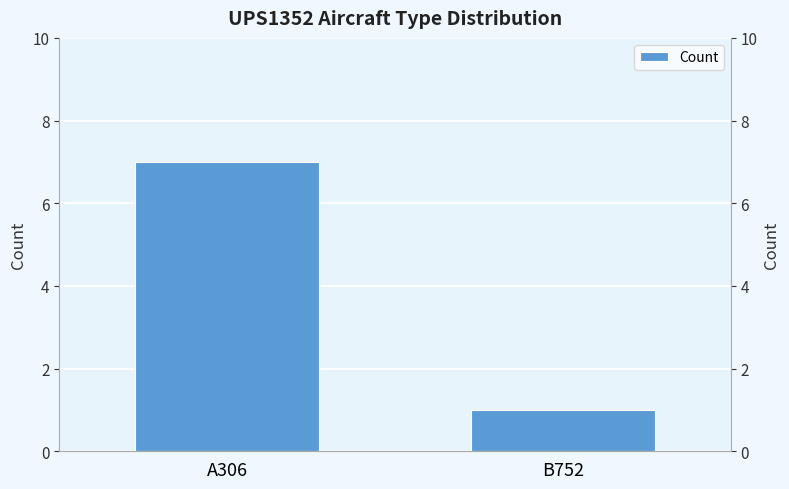

What is the label of the 1st bar from the right?

B752